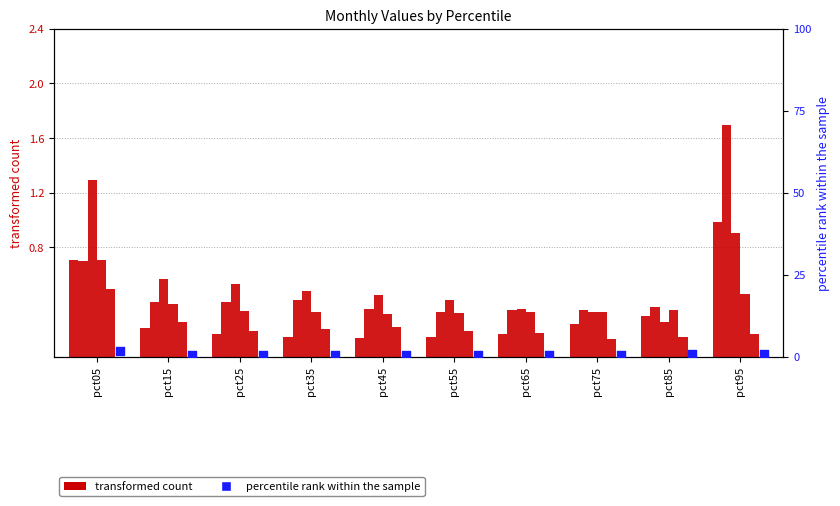

At how many categories does at least one series exceed 1?

2